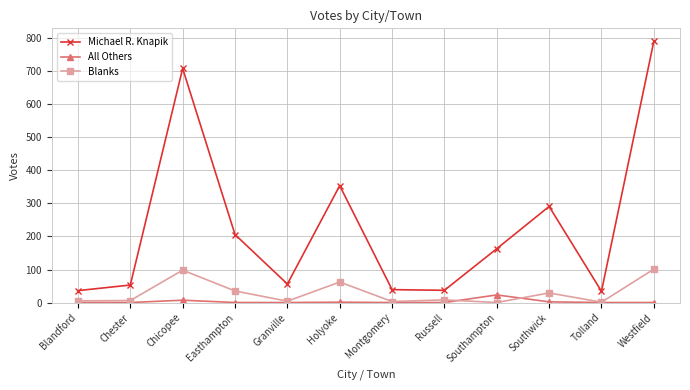

Which series changed the most between Southwick and Tolland?

Michael R. Knapik